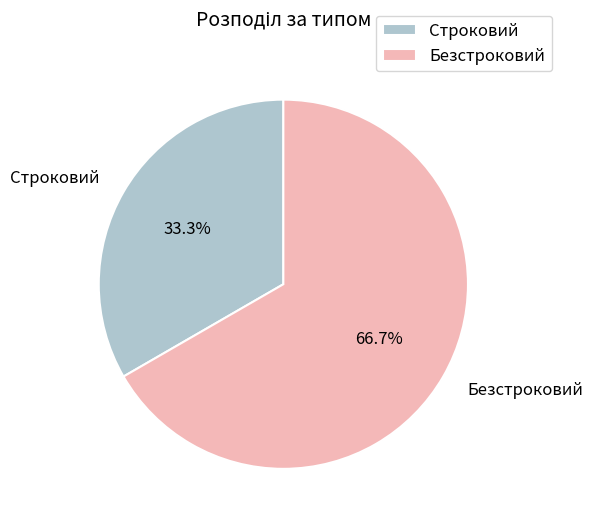

To the nearest percent, what is the average slice percentage?

50%